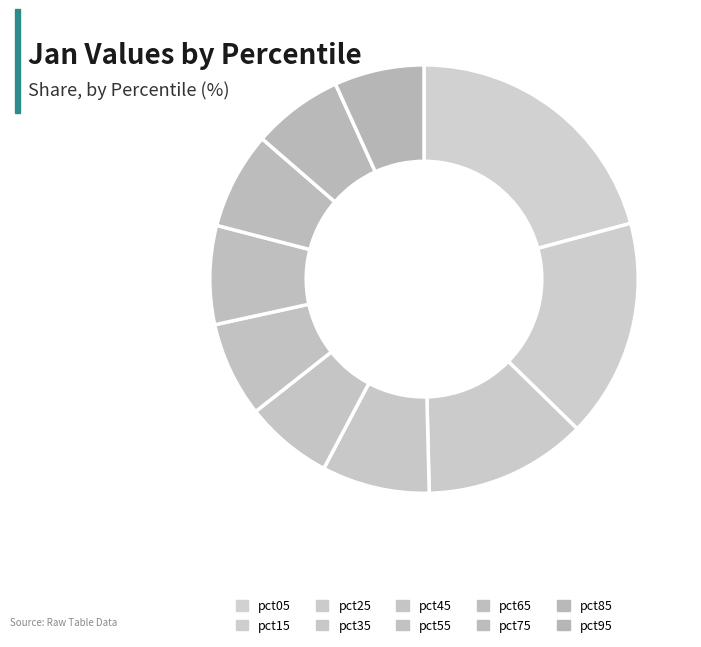

What percentage do pct45 and pct65 together represent?

14.1%